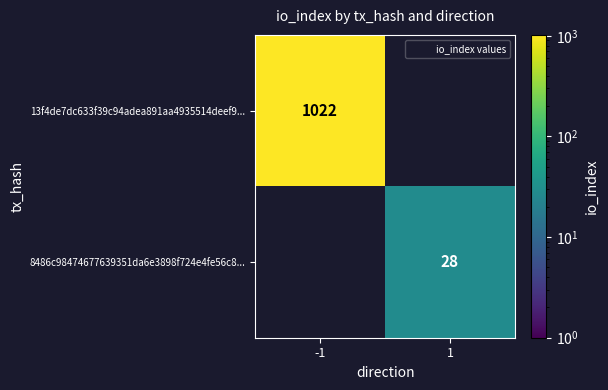

True or false: 8486c98474677639351da6e3898f724e4fe56c8... has a value of 28 at 1.

True